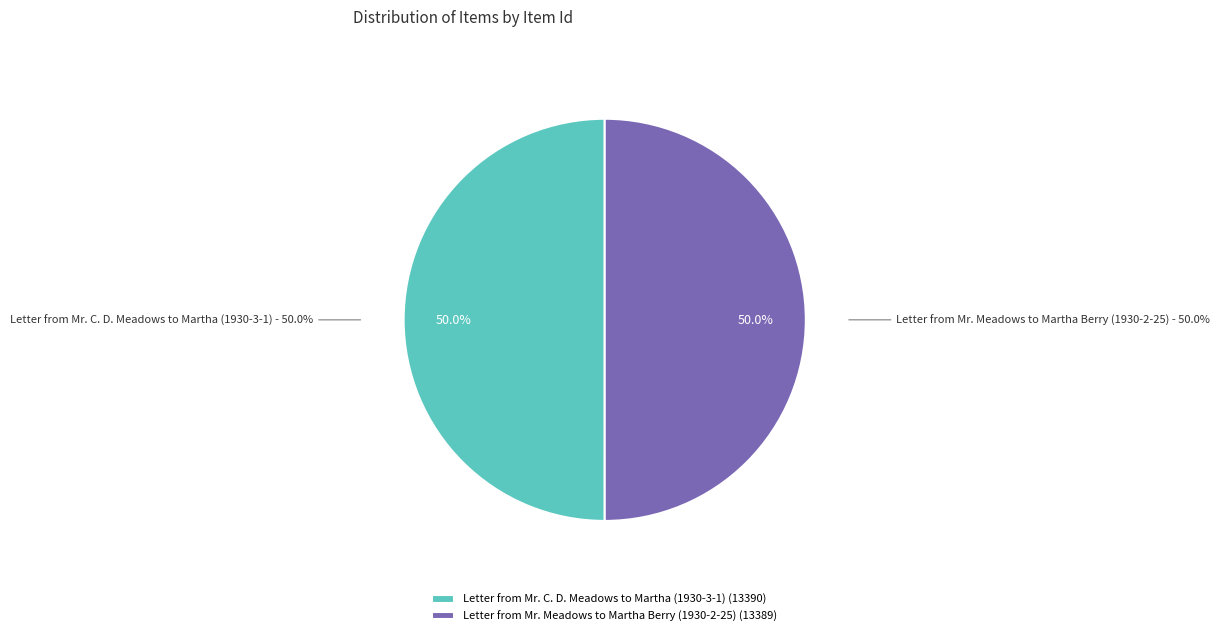

How many segments does this pie chart have?

2